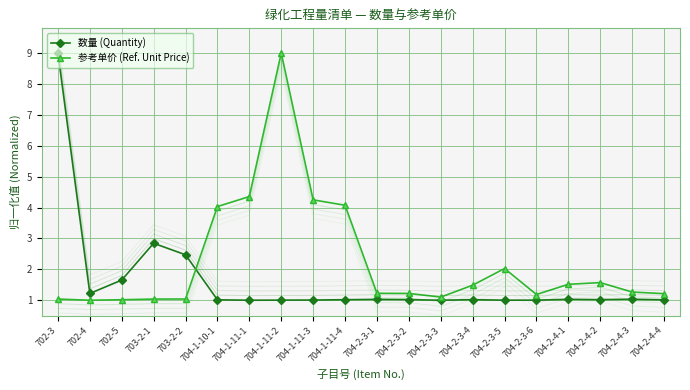

Is this an area chart (filled region under the line)?

No